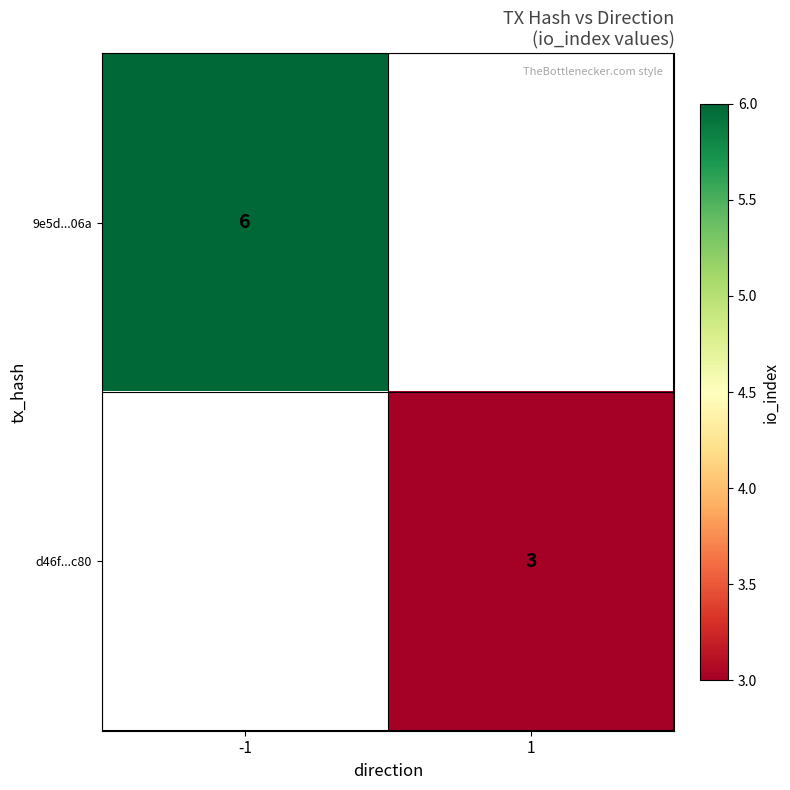

True or false: 9e5d...06a has a value of 9.2 at -1.

False